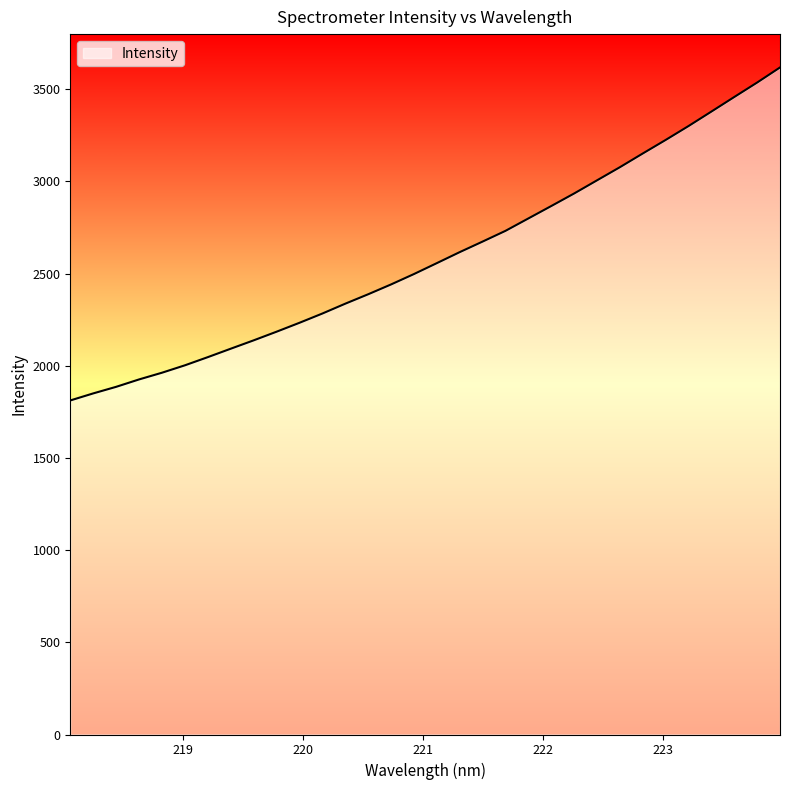

What is the difference between the maximum and minimum values?

1806.1